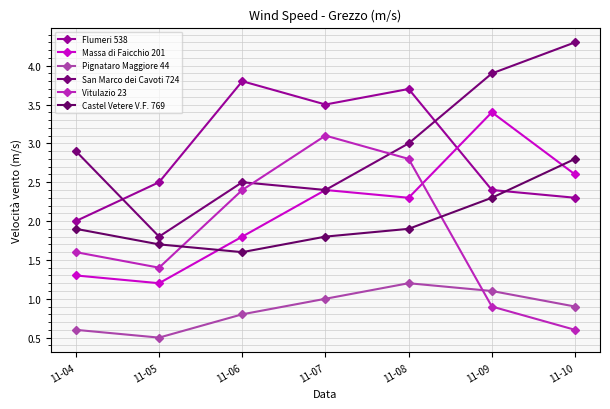

Which series has the largest total across all categories?

San Marco dei Cavoti 724